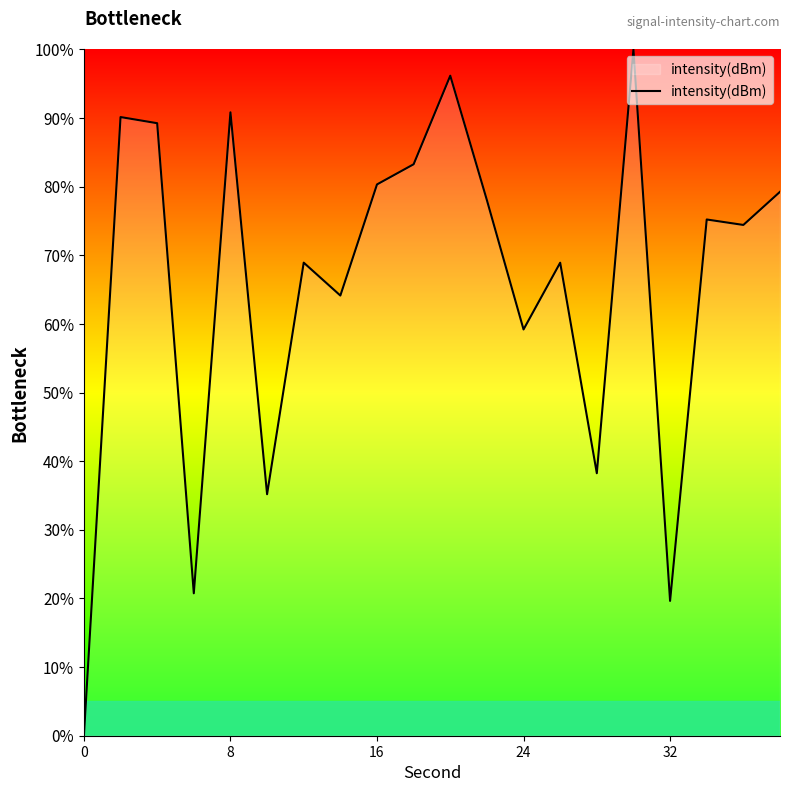

Reading left to right, extract all data points from this chart.

0.0	90.2	89.3	20.8	90.8	35.2	68.9	64.1	80.3	83.3	96.2	78.0	59.2	68.9	38.2	100.0	19.6	75.2	74.4	79.3